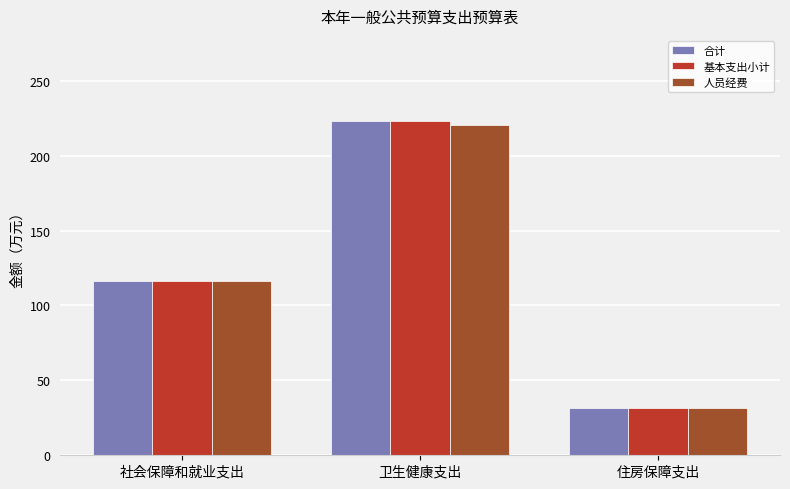

What is the spread (max minus min) of values at 卫生健康支出?

3.0